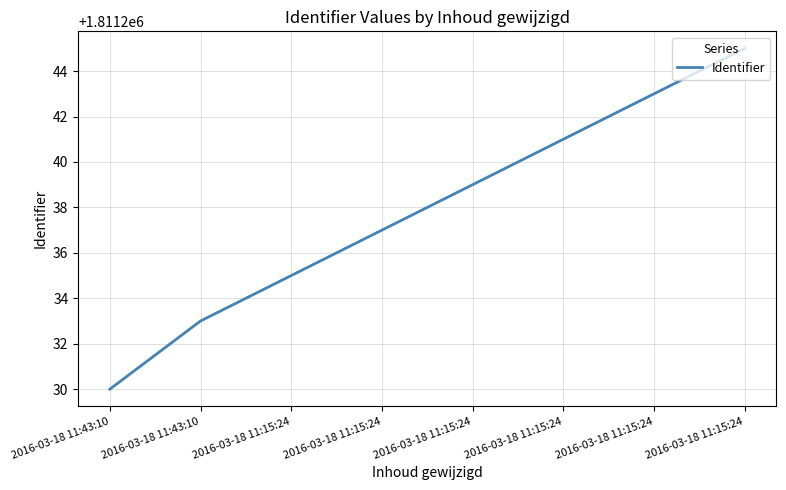

Is it true that the value at 2016-03-18 11:43:10 is 2961413?

False